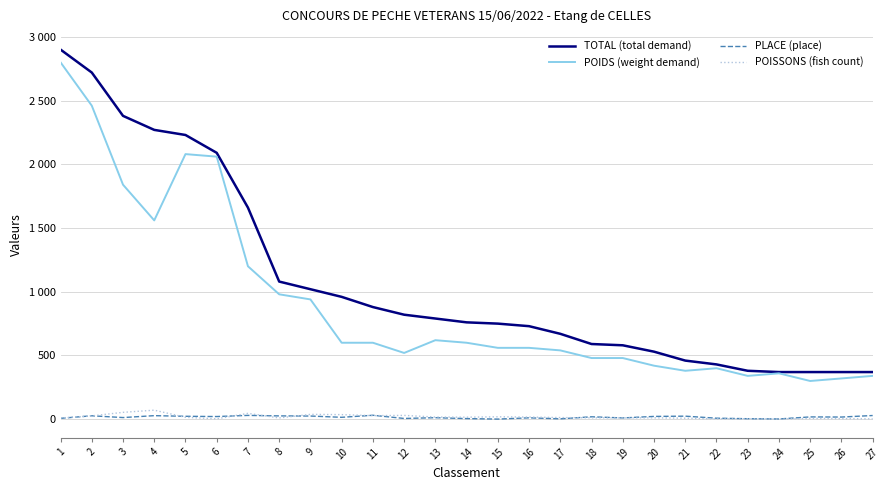

True or false: TOTAL (total demand) has a value of 460 at 21.

True